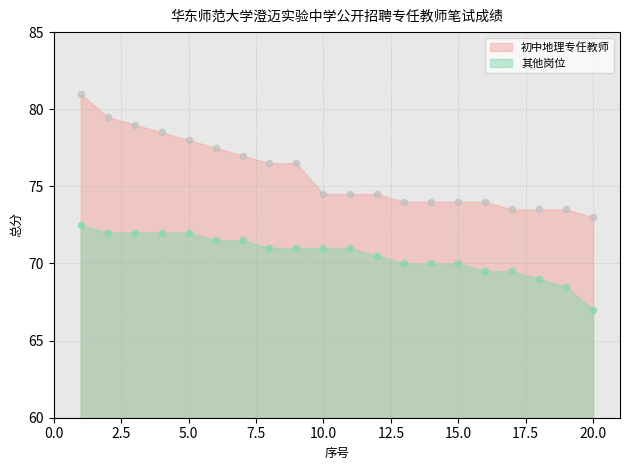

What is the total value across all series at 4?

150.5